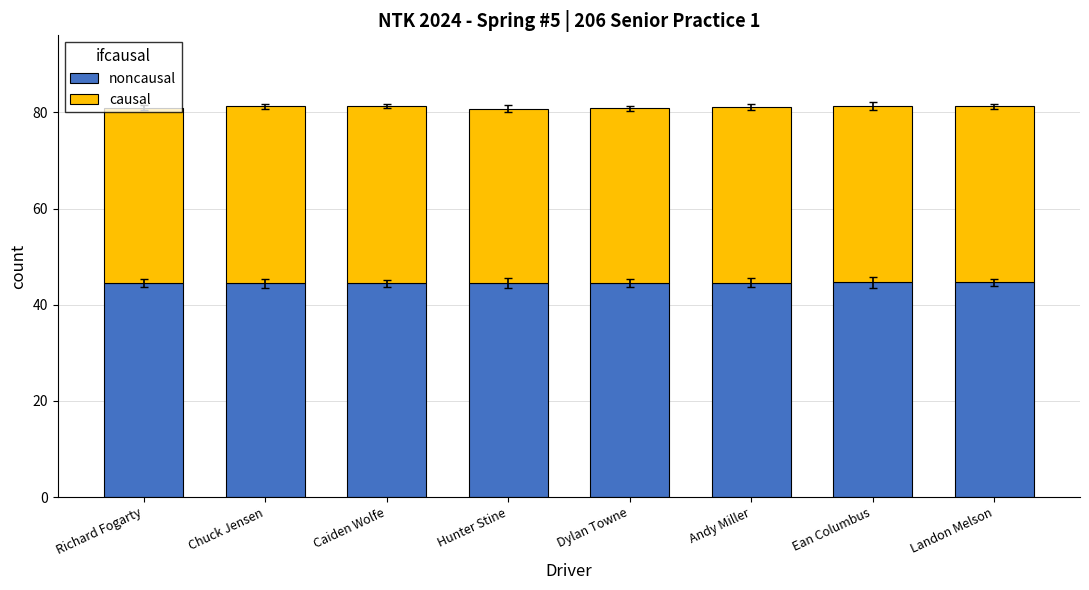

What is the total value across all series at Dylan Towne?

80.8